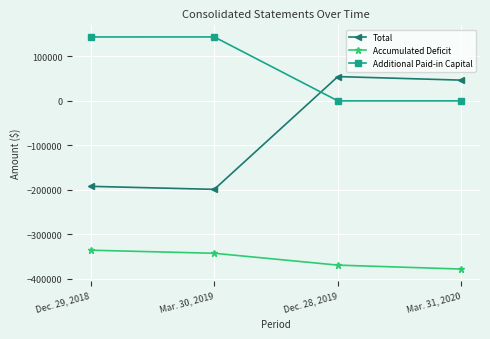

What are all the series names shown in the legend?

Total, Accumulated Deficit, Additional Paid-in Capital